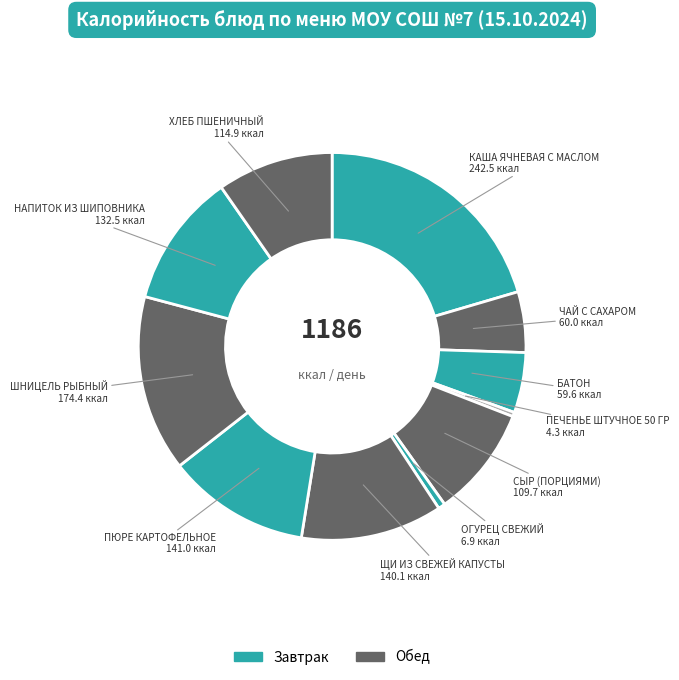

Is there any slice that represents more than half of the pie?

No